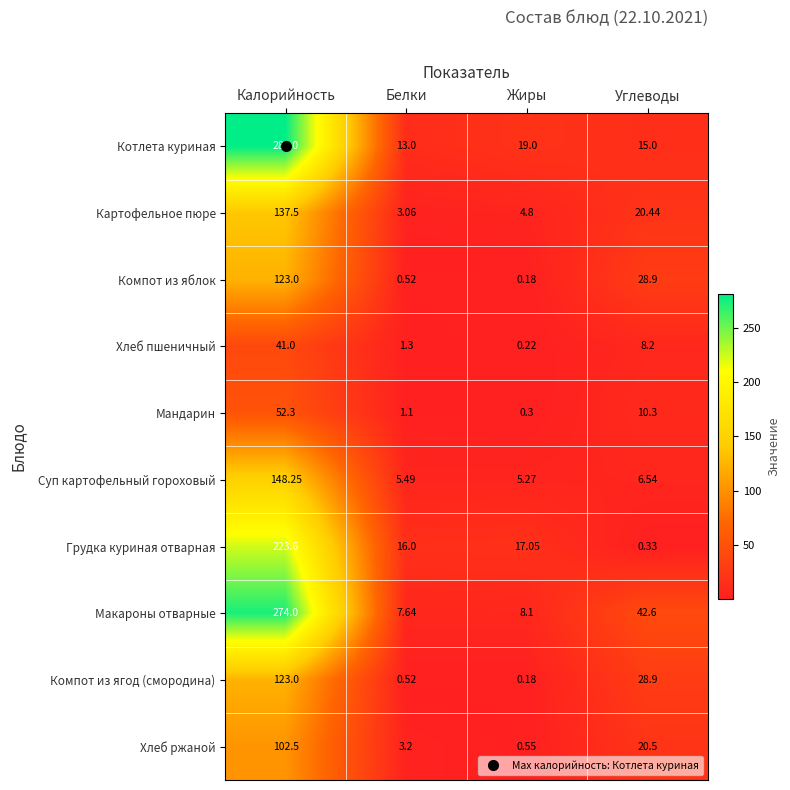

Which category has the lowest value in the Картофельное пюре series?

Белки